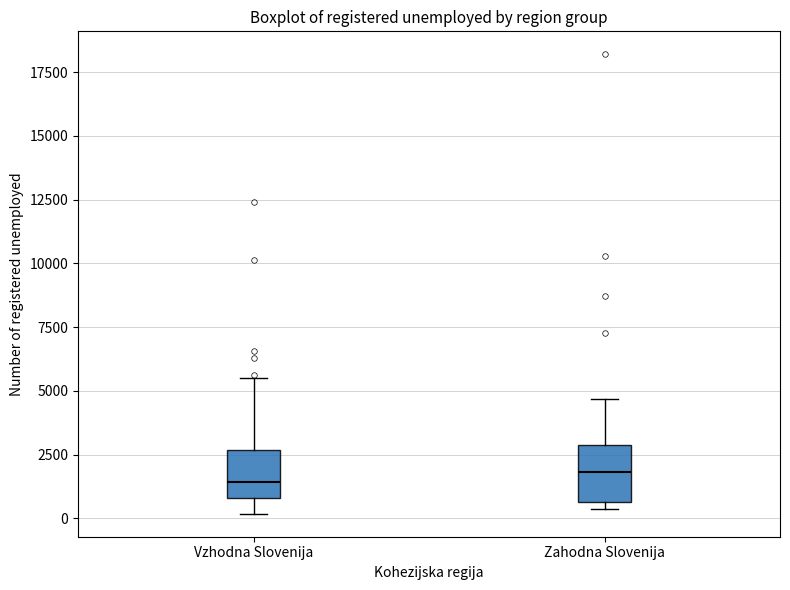

Reading left to right, transcribe this box plot: for each box, give where its median line is, the range the box spans, and where its two whiskers end, as read against the y-axis. The values are not printed on the chart, so give them approximately, as read against the axis.

Vzhodna Slovenija: median 1500, box 1000 to 2500, whiskers 0 to 5500
Zahodna Slovenija: median 2000, box 500 to 3000, whiskers 500 (just below the box's lower edge) to 4500